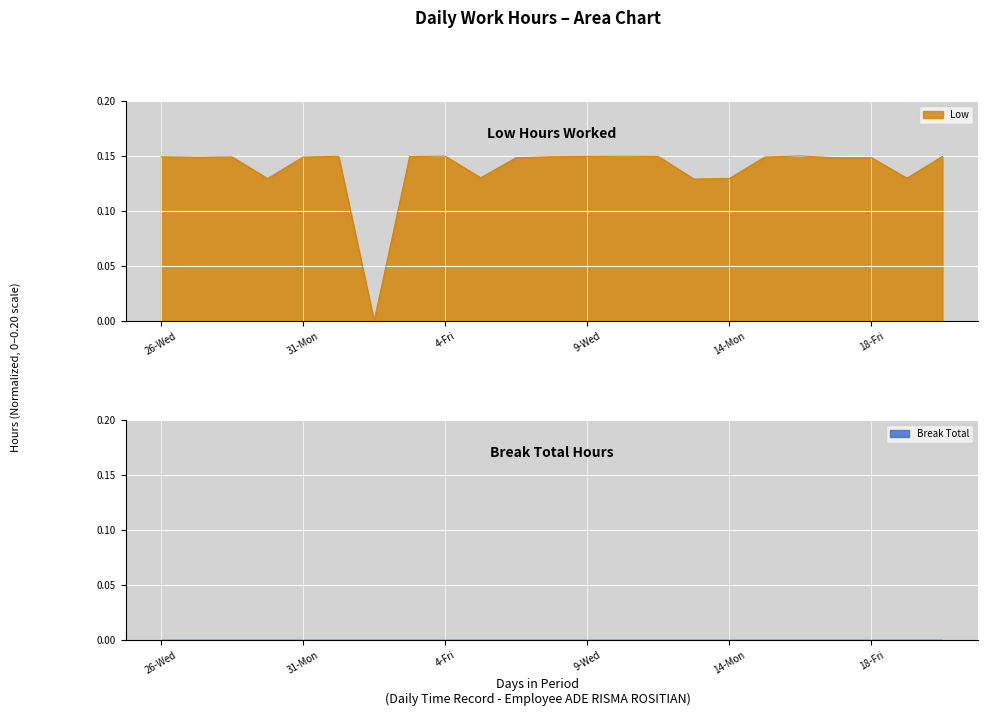

True or false: Low has a value of 0.2 at 18-Fri.

False